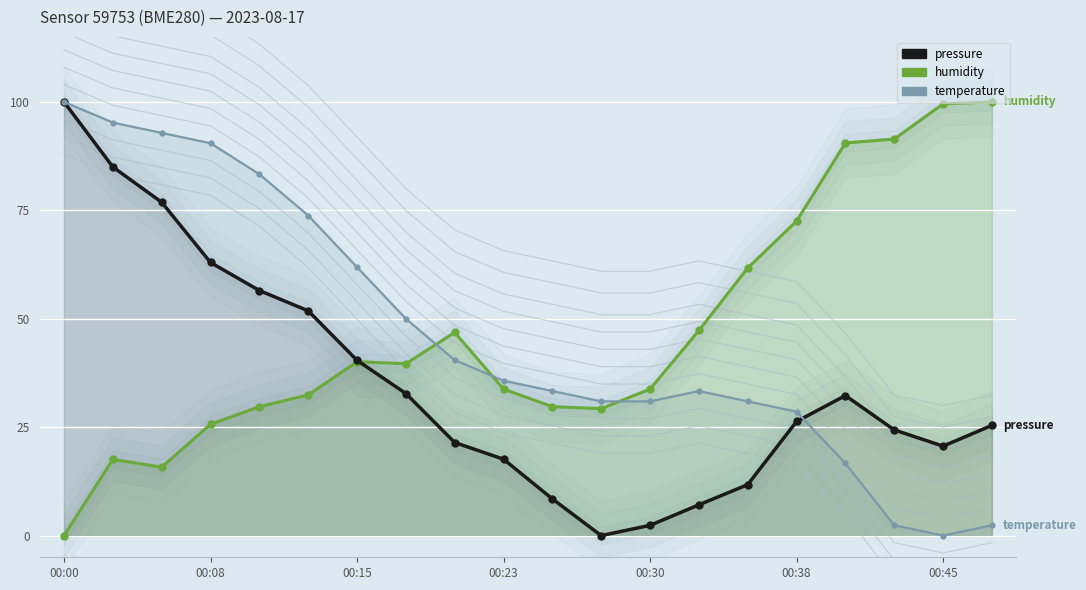

How many data points in temperature are less than 35?

10